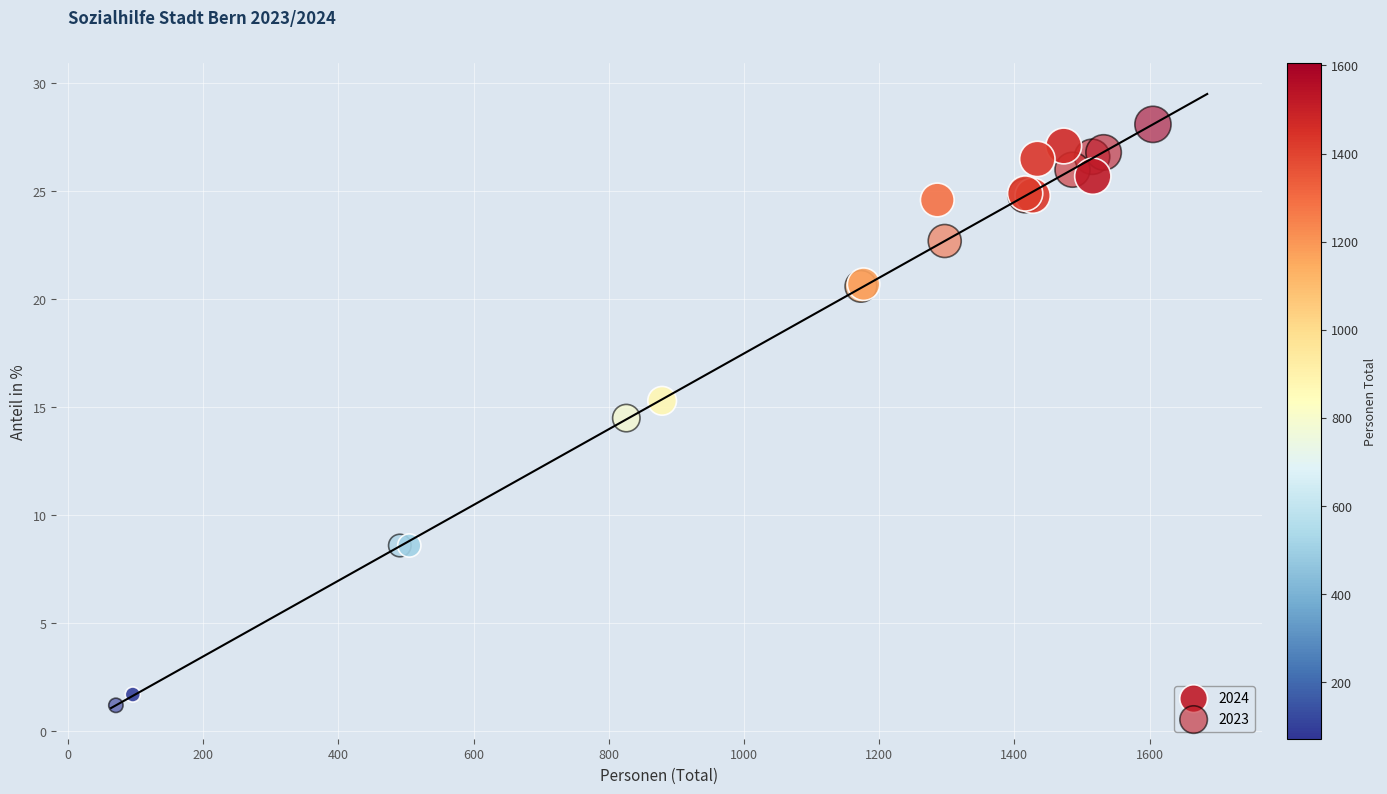

Which series has the largest Y range (max minus min)?

2023